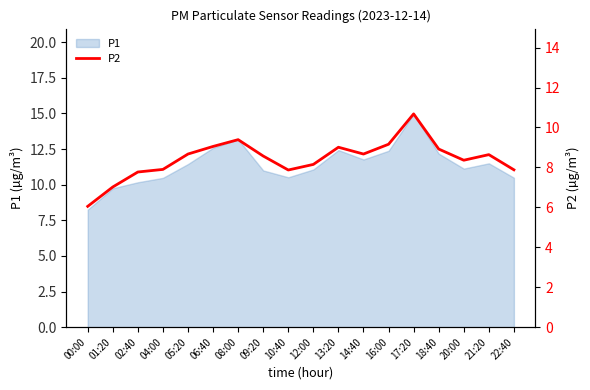

The chart shows a value of 14.3 at 17:20. True or false?

False